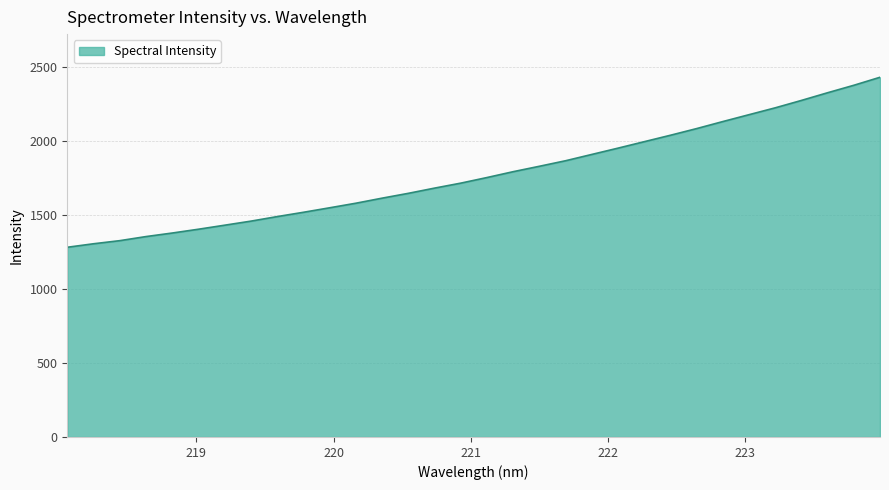

What is the difference between the maximum and minimum values?

1150.1